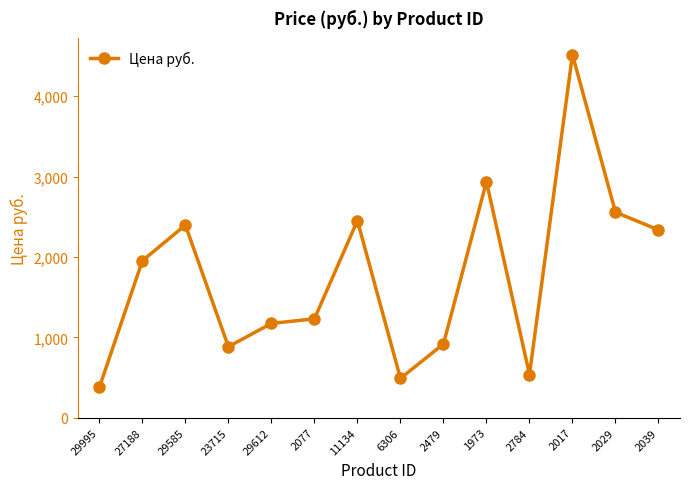

Read the value at 11134.

2452